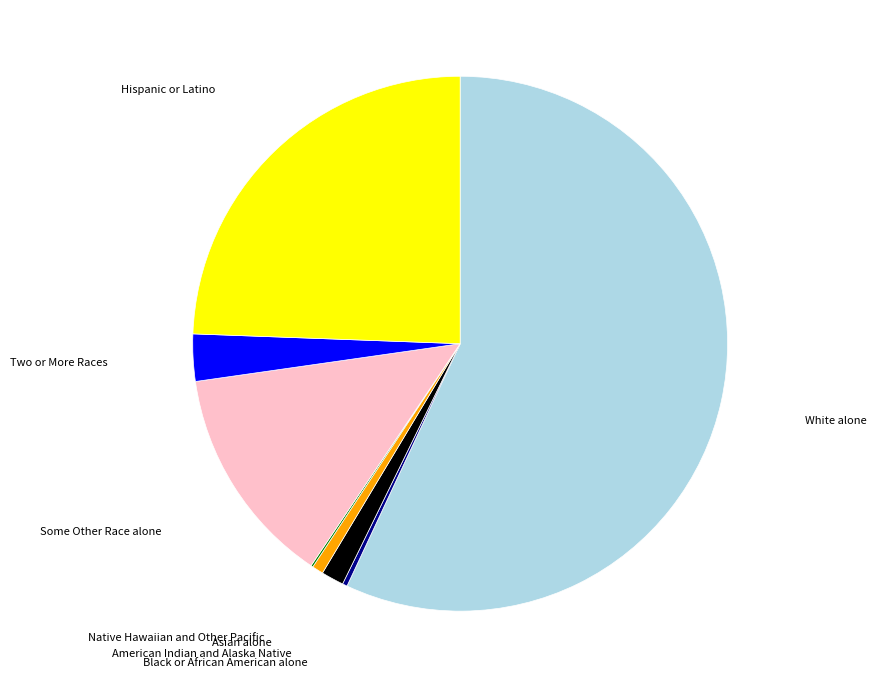

Does any single category account for the majority?

Yes